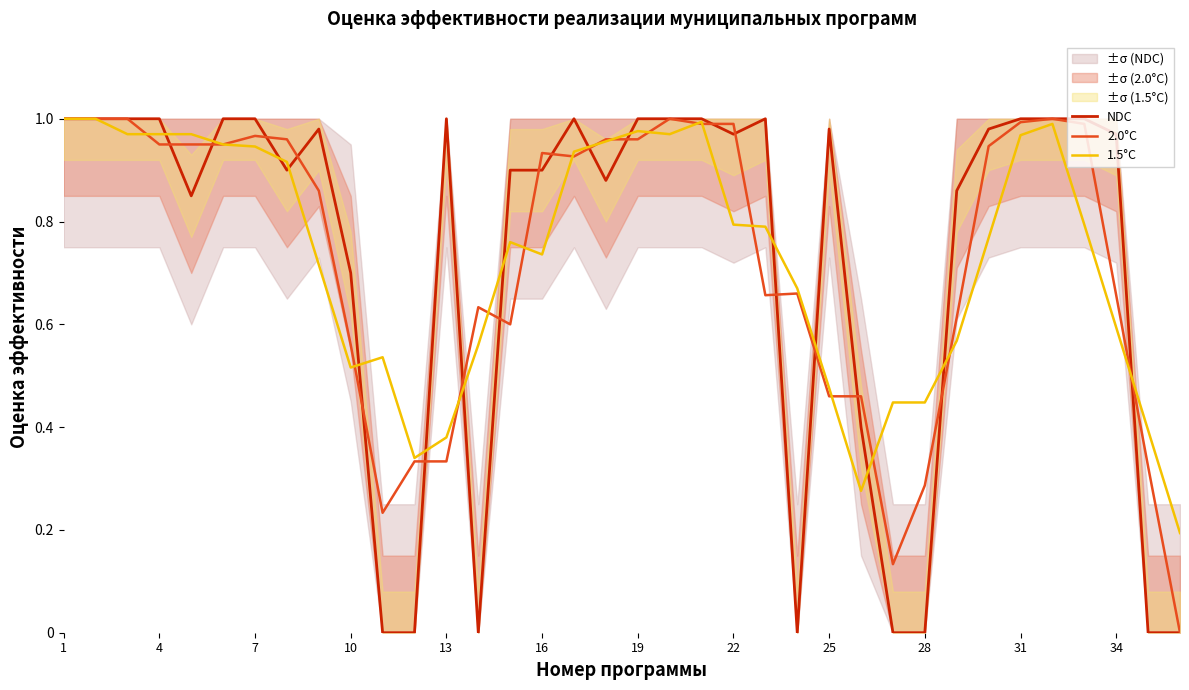

Is the value of NDC at 22 greater than the value of 1.5°C at 7?

Yes